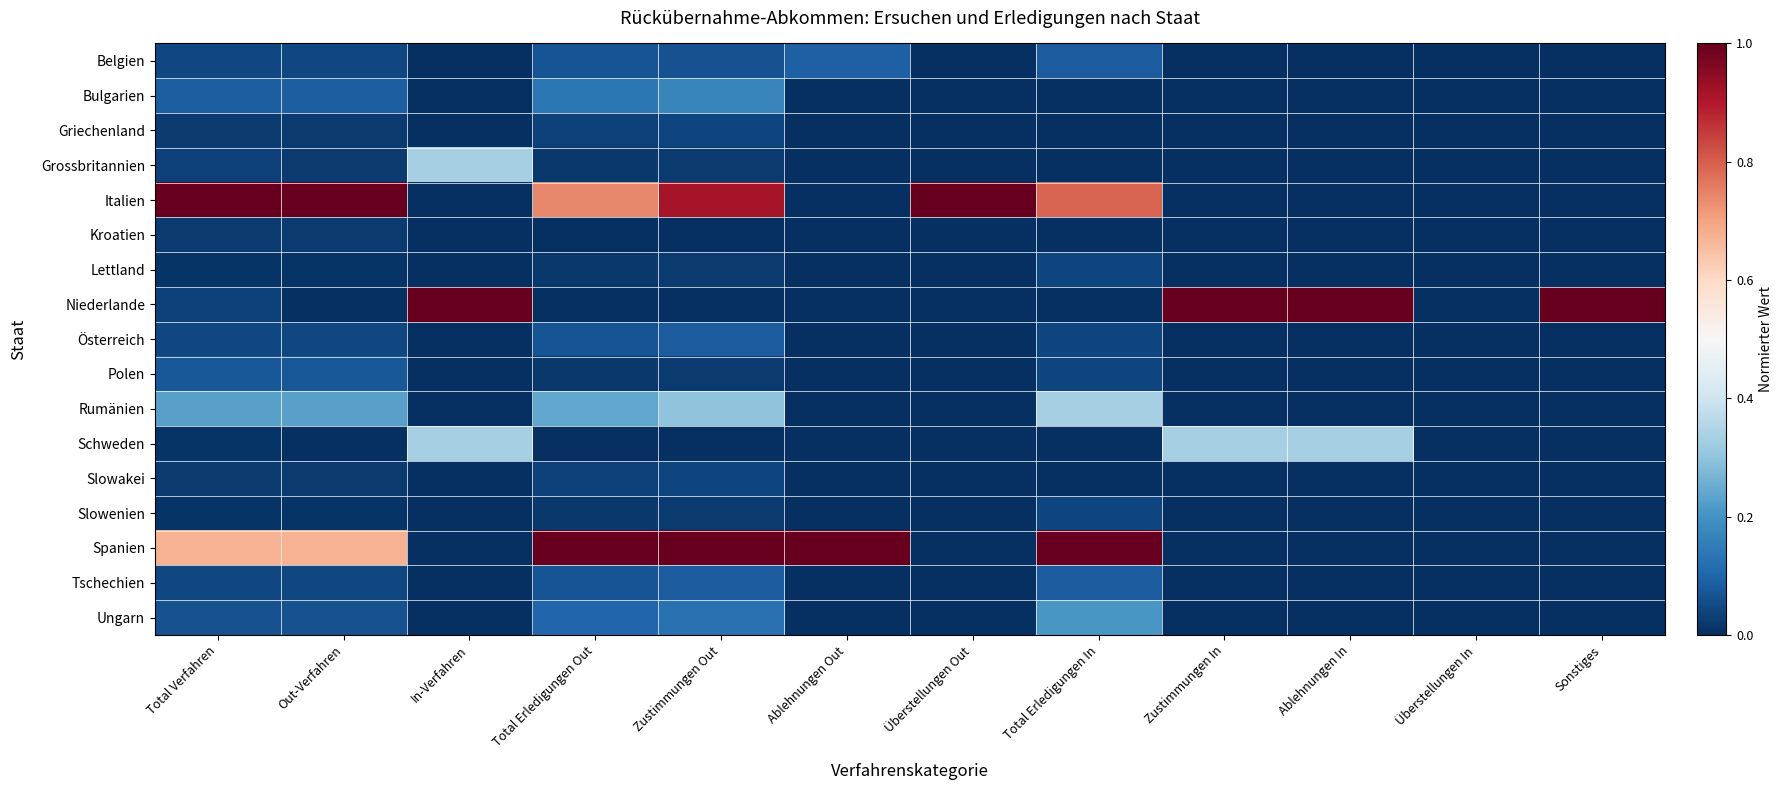

Which series has the largest range (max minus min)?

Italien